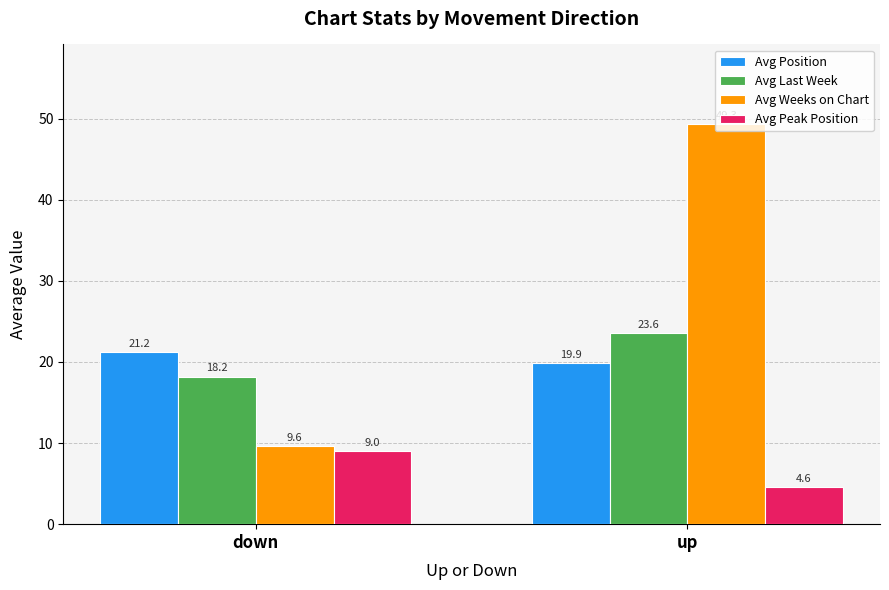

Count the number of categories in the chart.

2